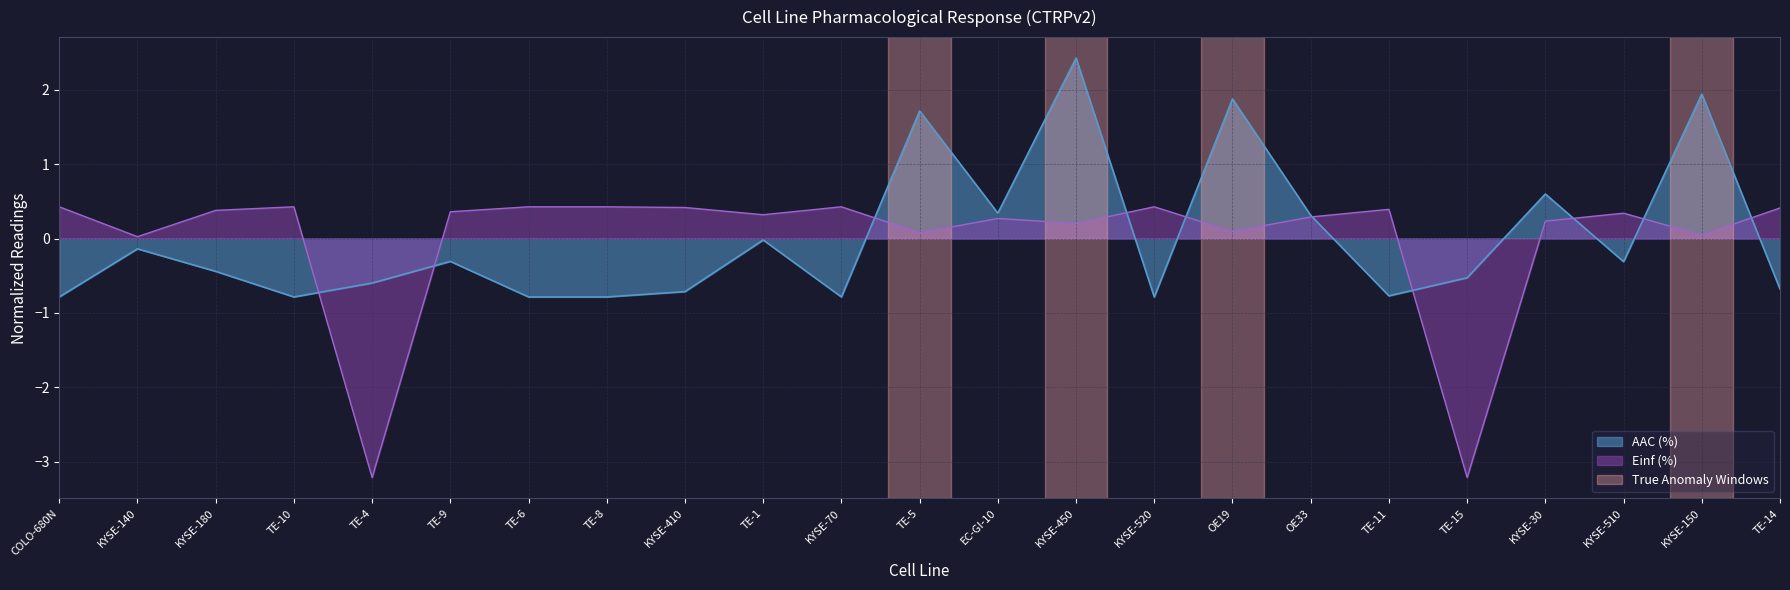

Between which two adjacent categories do Einf (%) and AAC (%) first intersect?

TE-10 and TE-4